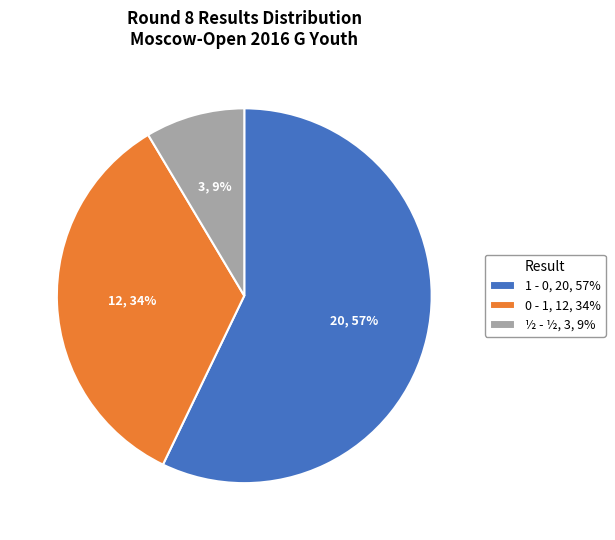

Is the sum of ½ - ½ and 1 - 0 greater than half?

Yes